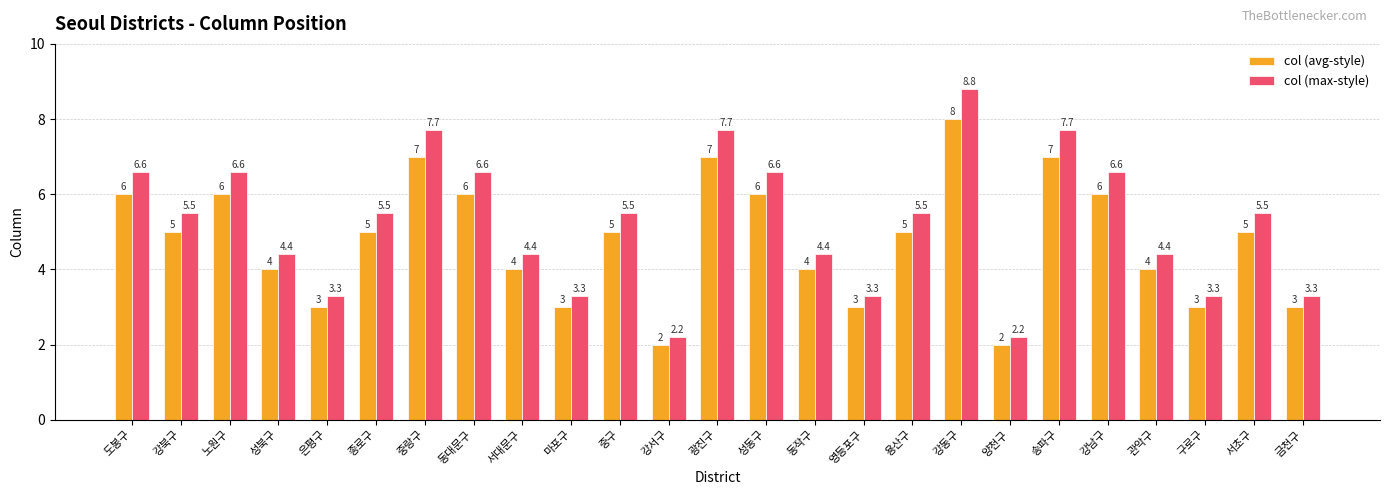

Which series changed the most between 은평구 and 동대문구?

col (max-style)